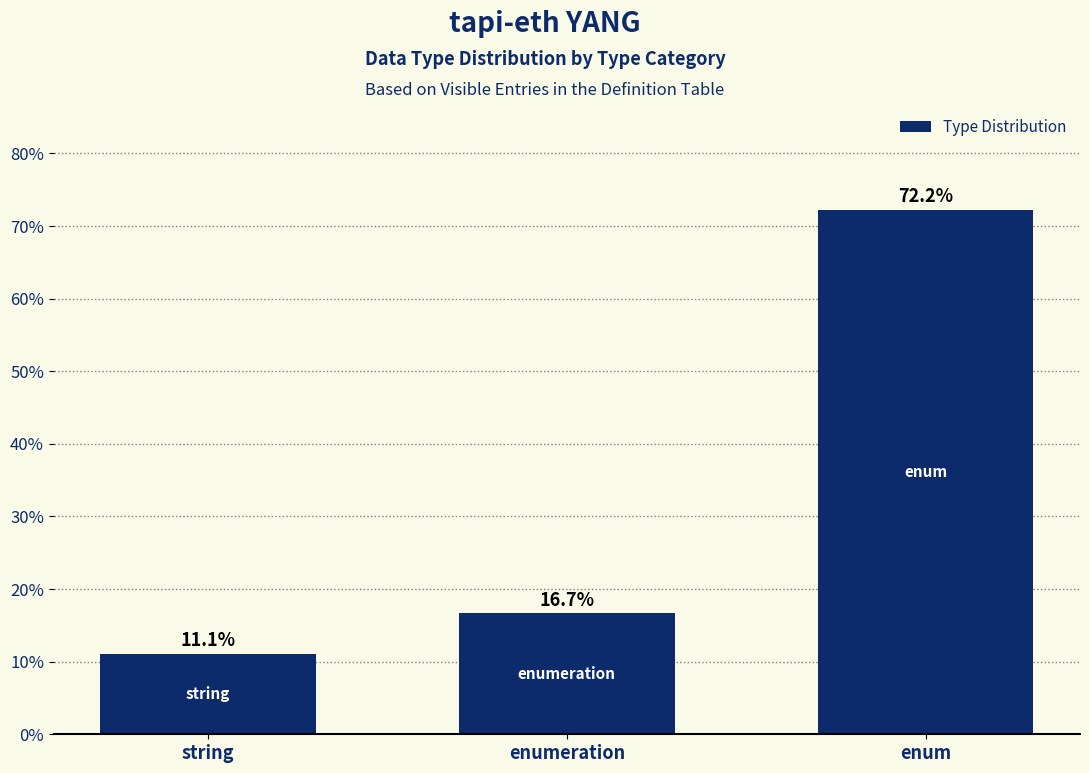

Does the chart contain stacked bars?

No